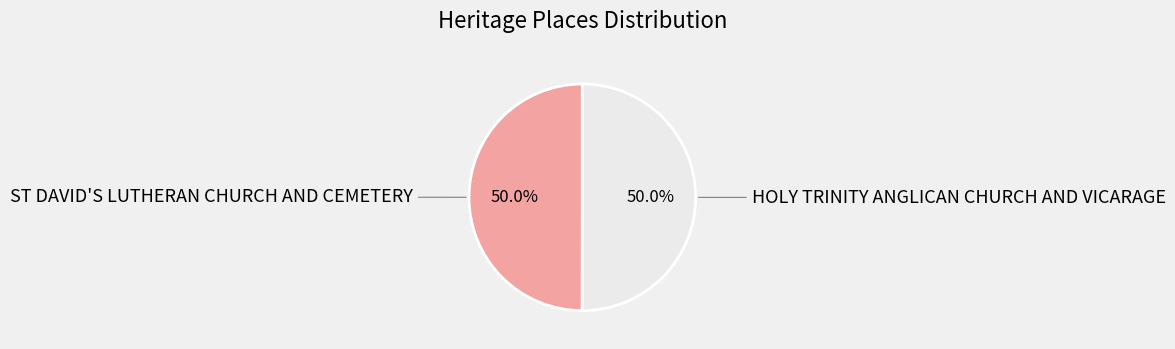

To the nearest percent, what is the combined percentage of HOLY TRINITY ANGLICAN CHURCH AND VICARAGE and ST DAVID'S LUTHERAN CHURCH AND CEMETERY?

100%